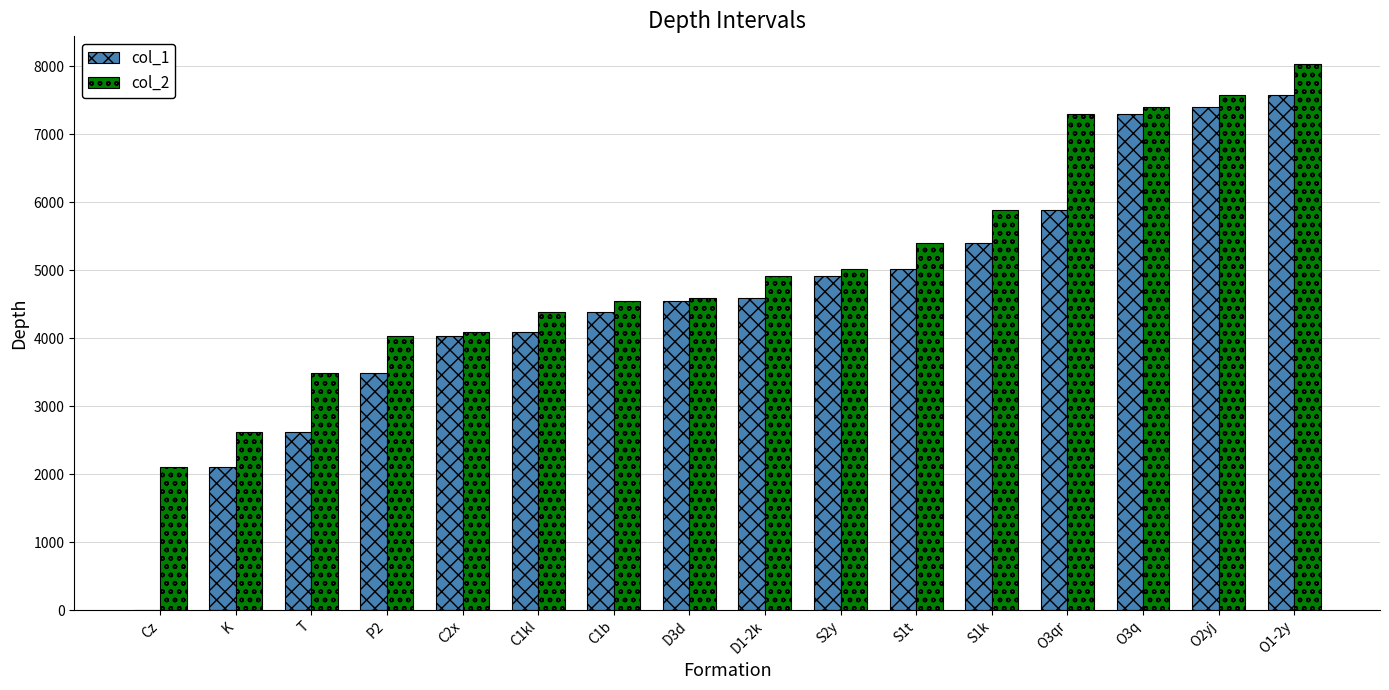

The col_2 series shows 3954 at K. True or false?

False